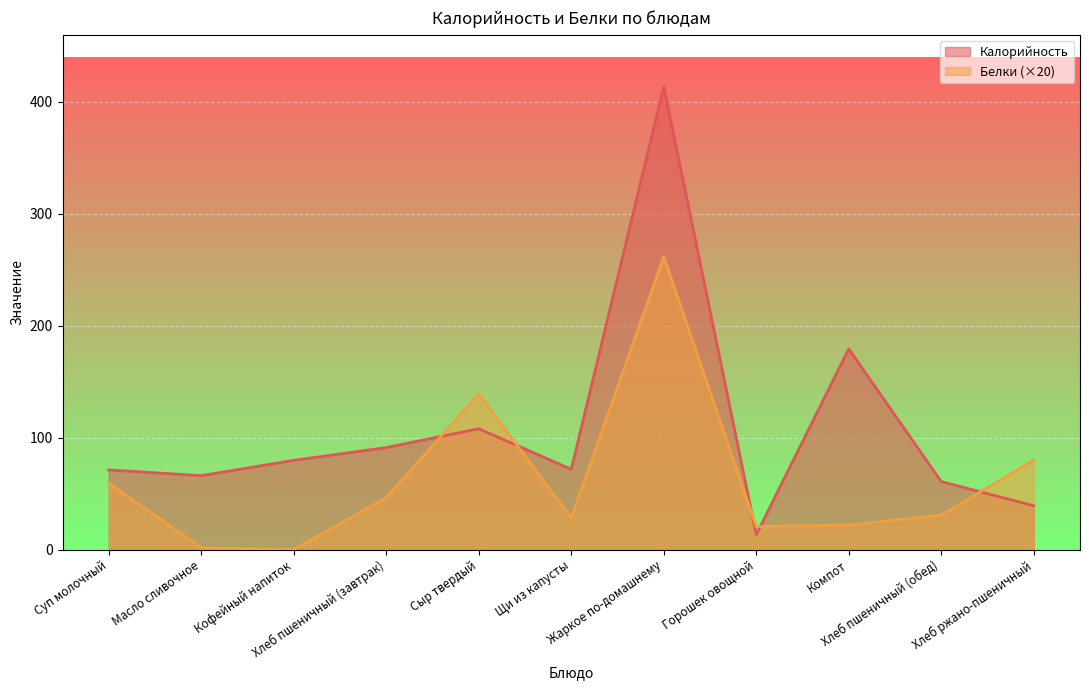

What is the difference between the highest and lowest values at Щи из капусты?

43.6